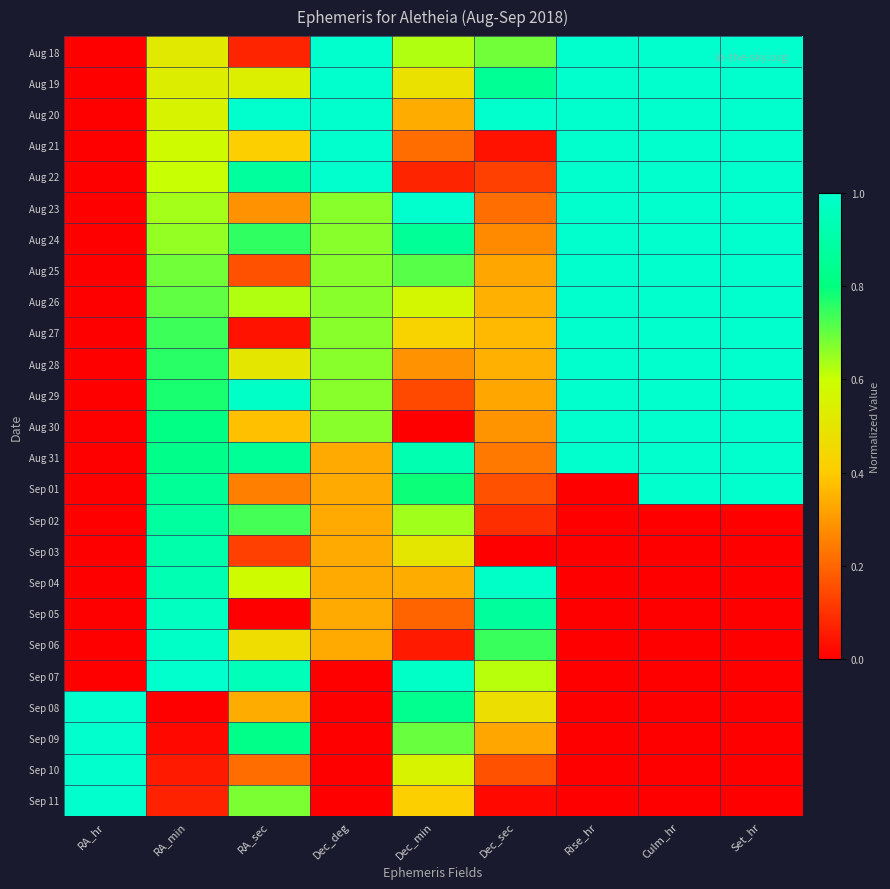

At which category is the sum across all series the highest?

RA_min